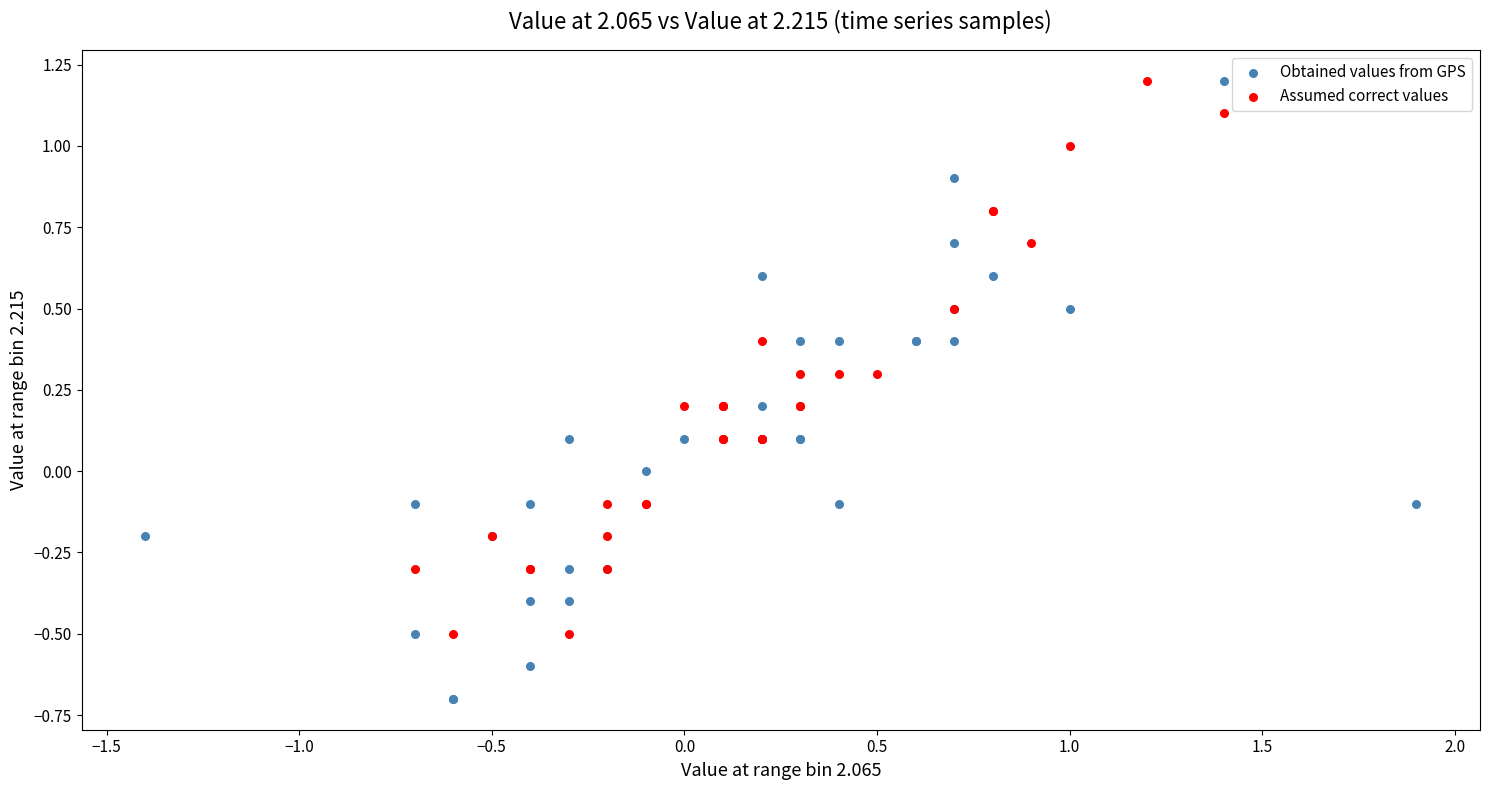

Which series reaches the minimum Y coordinate?

Obtained values from GPS